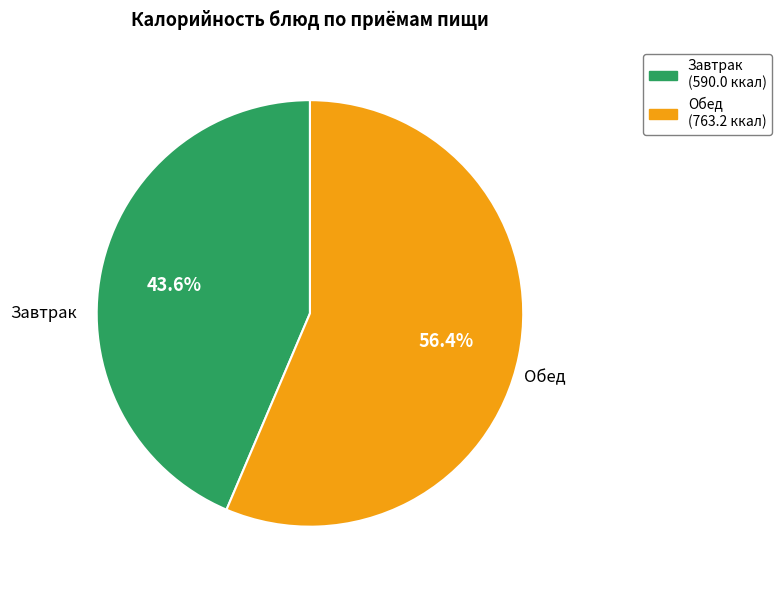

Is there any slice that represents more than half of the pie?

Yes